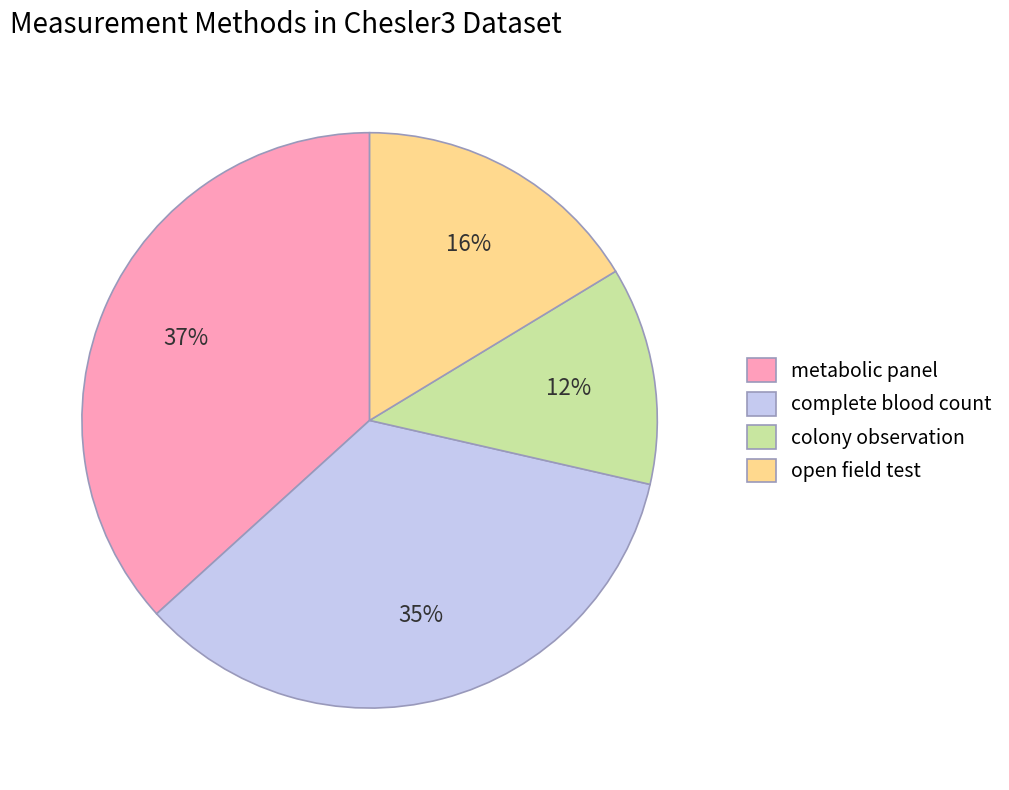

How many slices are in this pie chart?

4